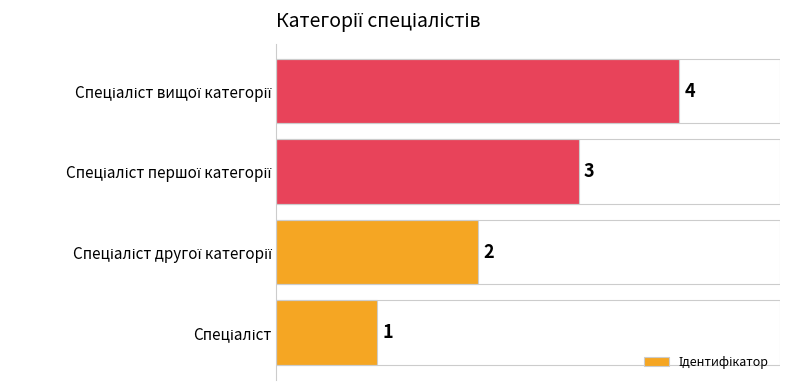

What is the value of the 3rd bar from the left?

3